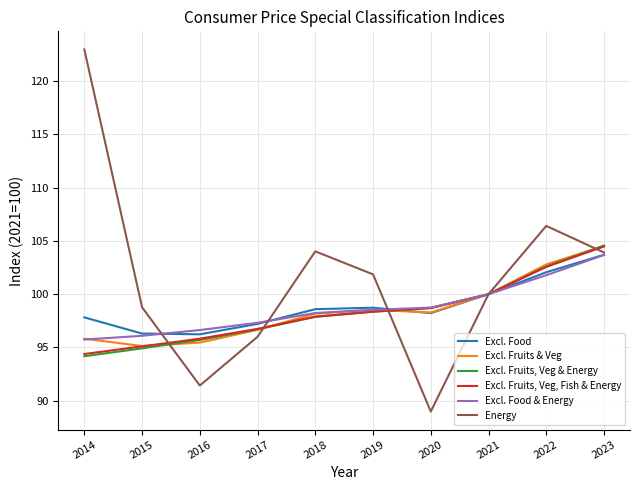

What is the total value across all series at 2021?

600.0